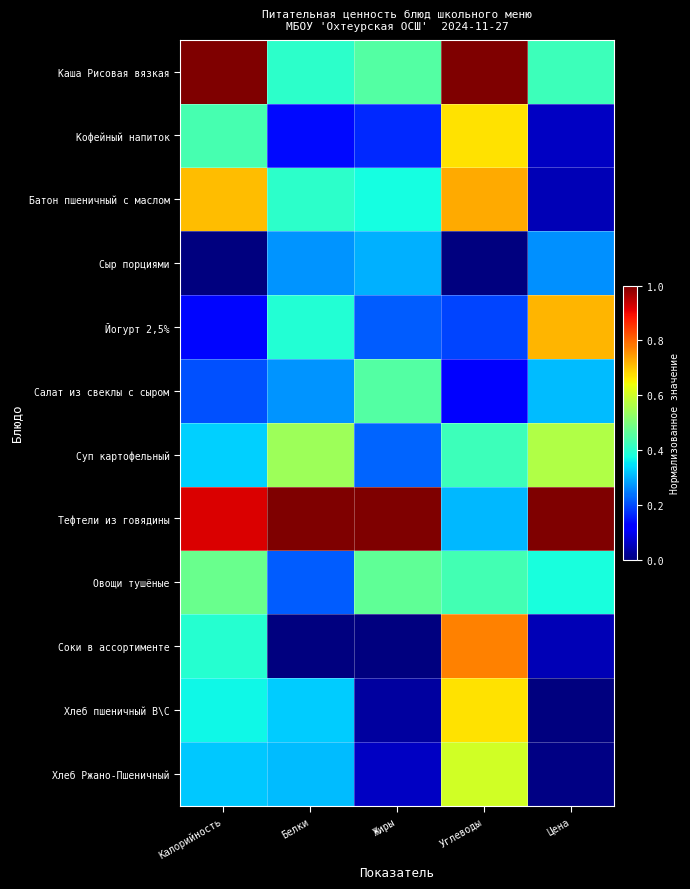

What is the difference between the highest and lowest values at Жиры?

1.0